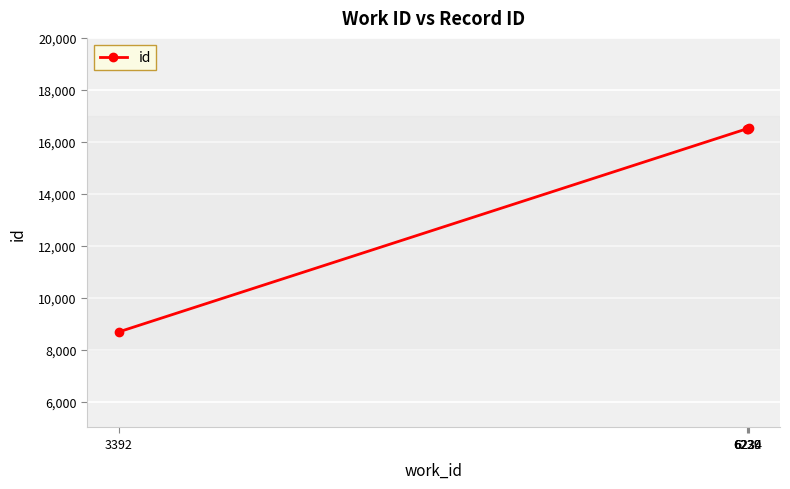

What is the value of the 1st point from the left?

8677